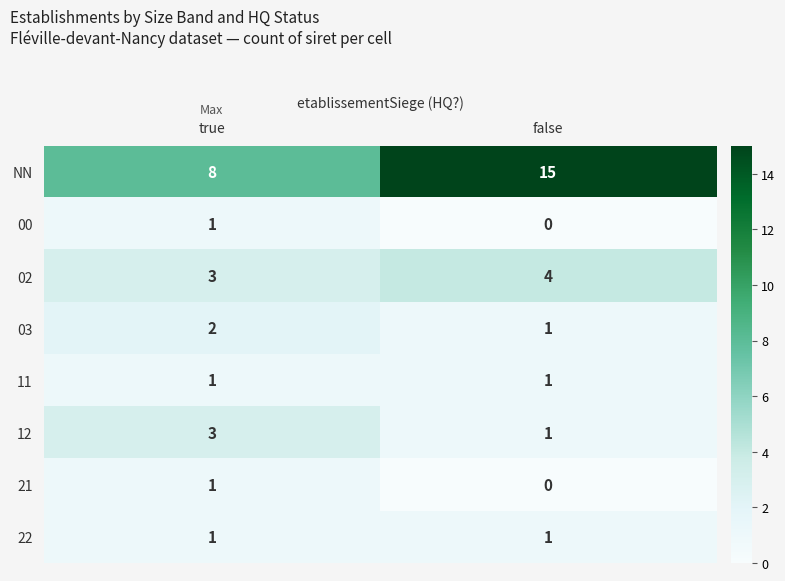

What is the spread (max minus min) of values at true?

7